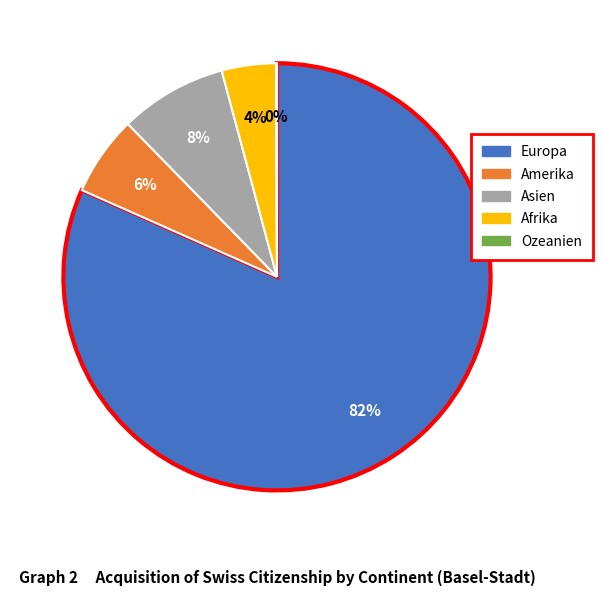

To the nearest percent, what is the difference between the largest and smallest slice percentages?

82%